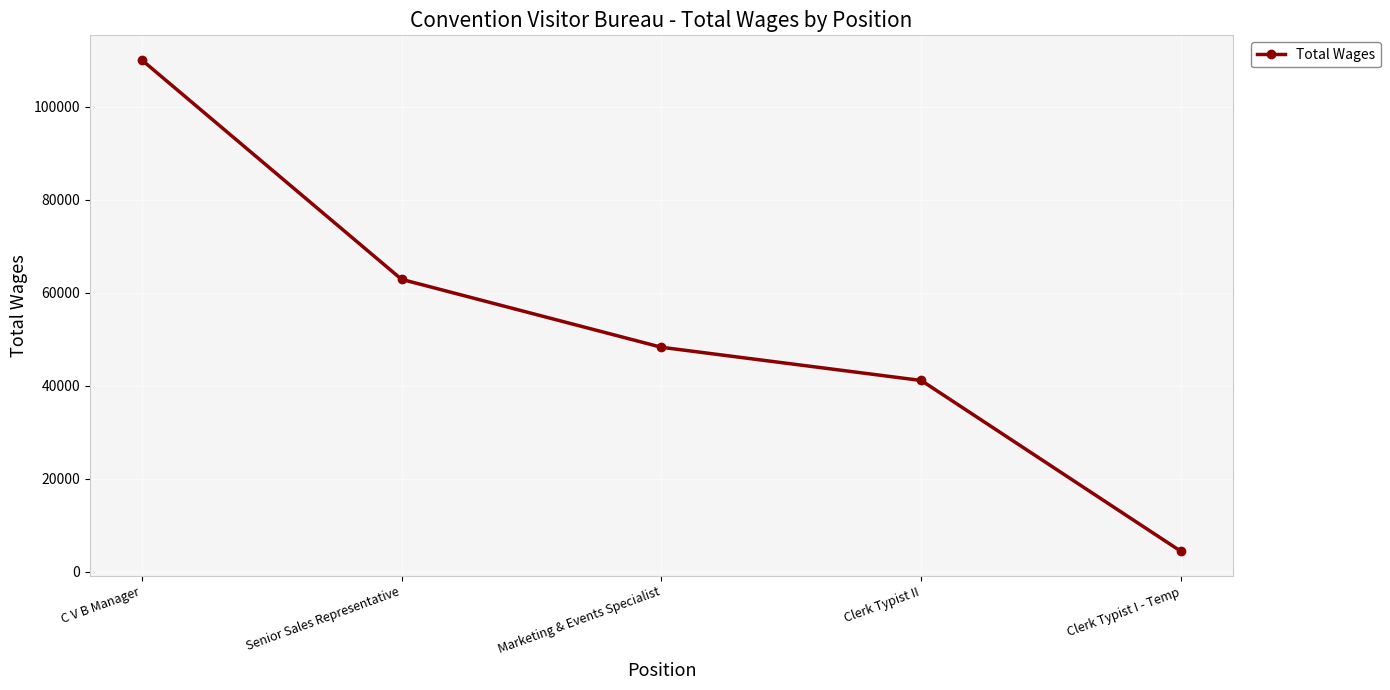

What is the change in value from C V B Manager to Clerk Typist I - Temp?

-105678